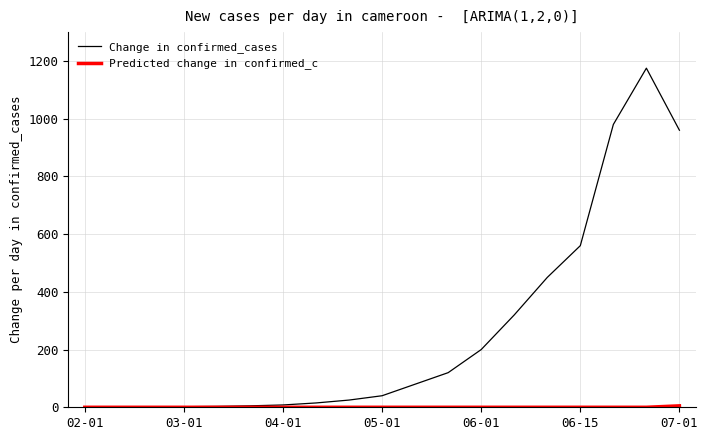

Which series has the largest total across all categories?

Change in confirmed_cases